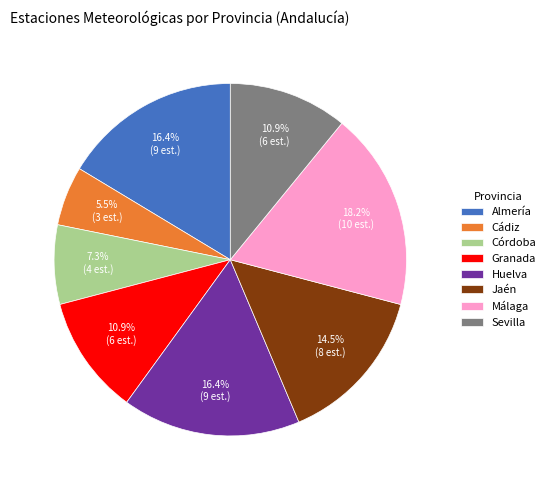

What is the largest slice in the pie chart?

Málaga